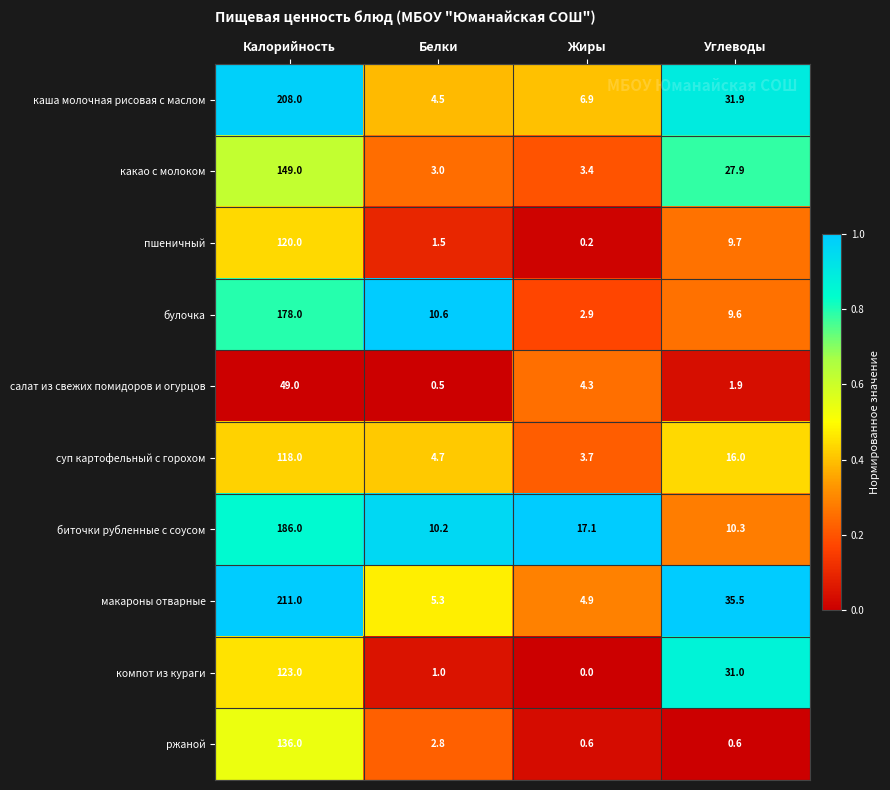

At Углеводы, list the series in order from largest to smallest.

макароны отварные, каша молочная рисовая с маслом, компот из кураги, какао с молоком, суп картофельный с горохом, биточки рубленные с соусом, пшеничный, булочка, салат из свежих помидоров и огурцов, ржаной